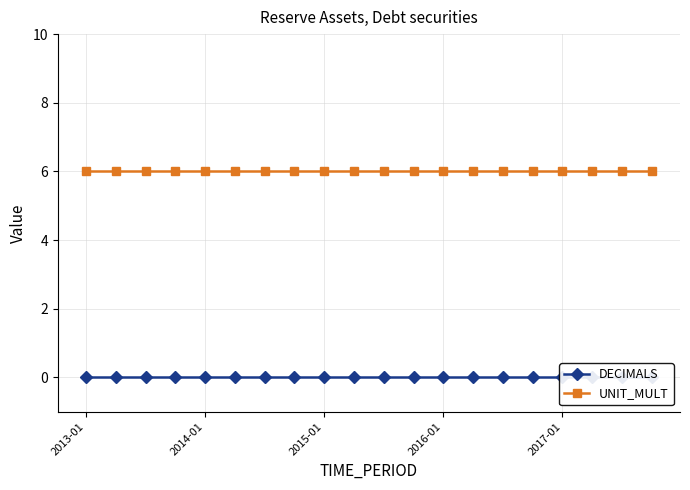

How many data points does each series have?

20